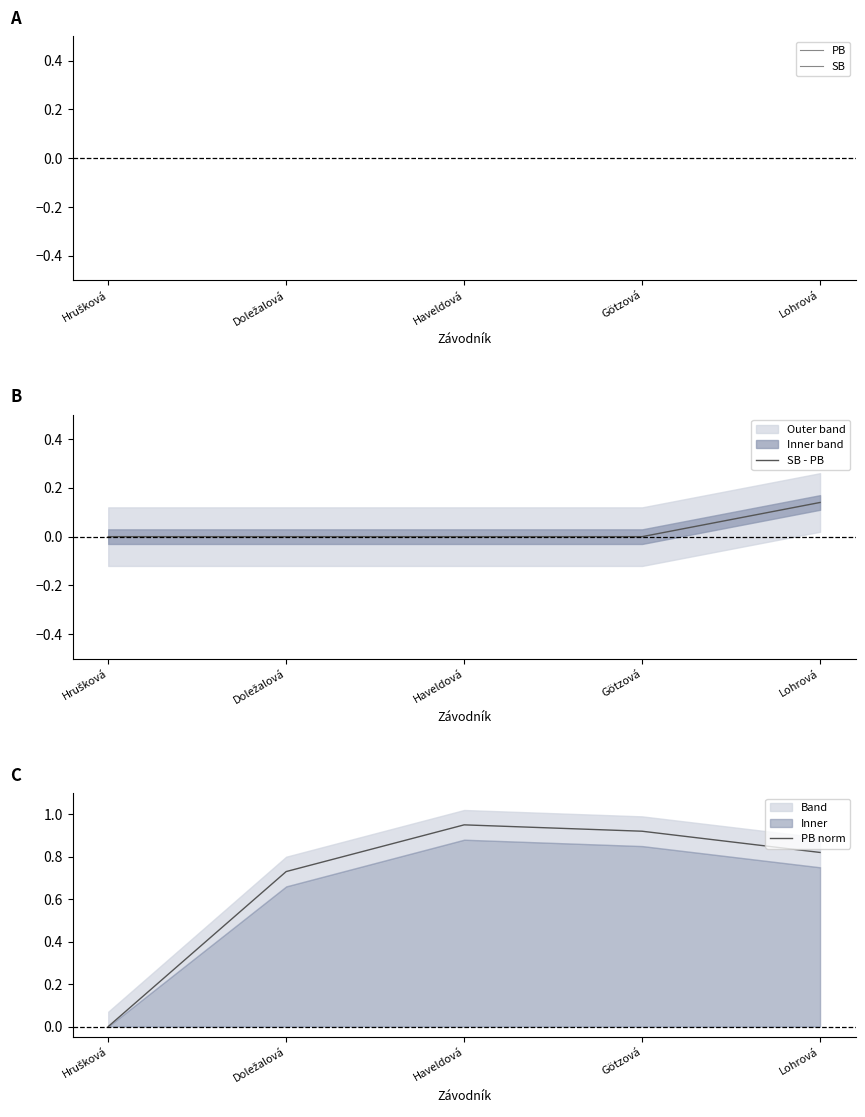

Between Doležalová and Lohrová, which series saw the biggest shift?

PB